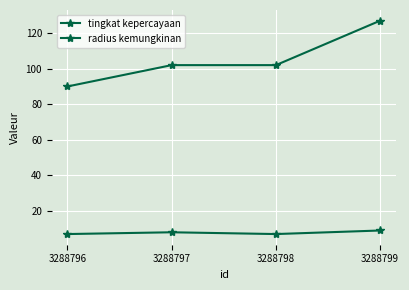

Count the number of data series in this chart.

2